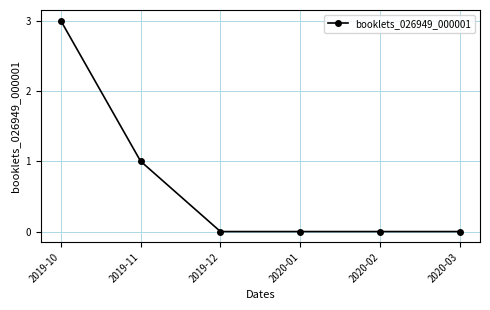

What is the greatest value displayed?

3